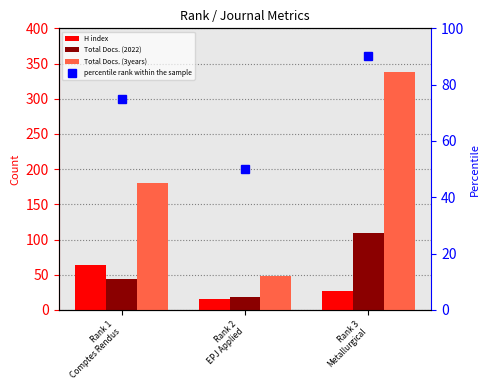

List the series in order of their peak value, lowest first.

H index, percentile rank within the sample, Total Docs. (2022), Total Docs. (3years)